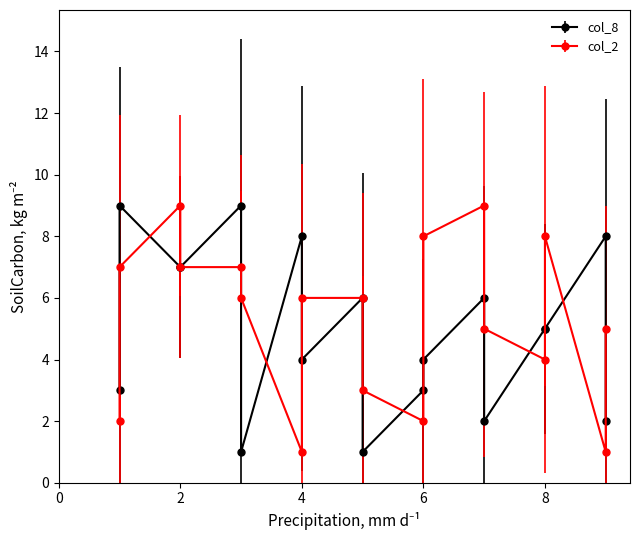

Is this an area chart (filled region under the line)?

No